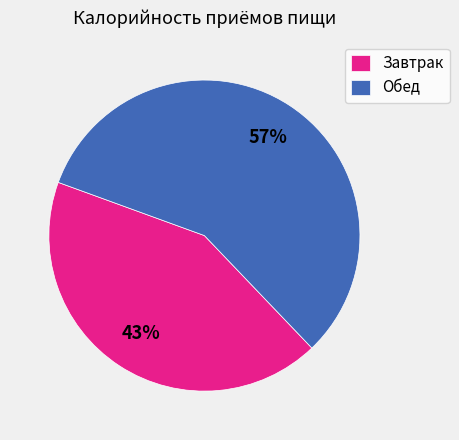

Is it true that Обед is 57% of the pie?

True